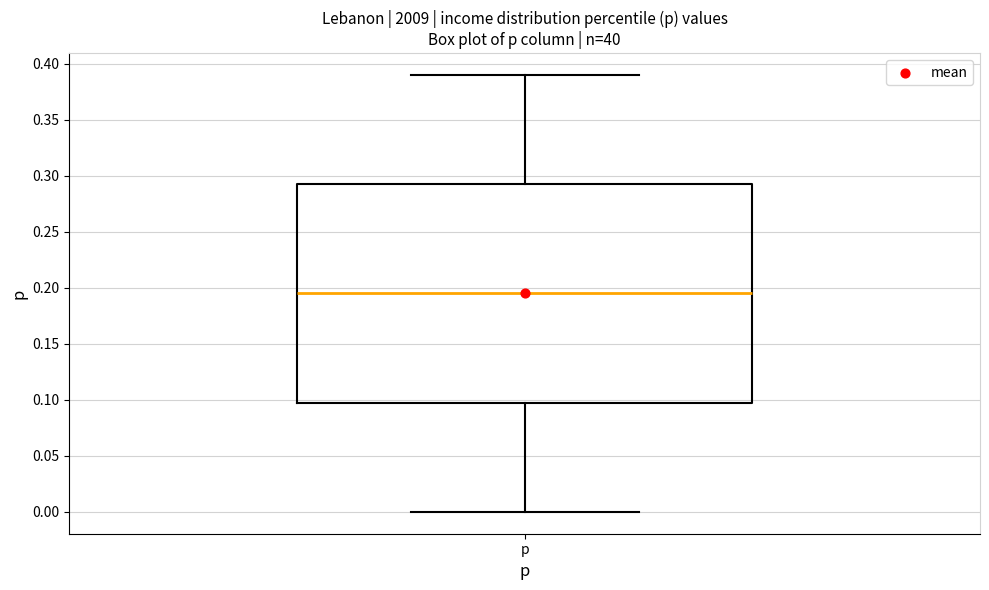

Read this box plot against the y-axis: the position of the median line, the range covered by the box, and the ends of both whiskers. The values are not printed on the chart, so give them approximately, as read against the axis.

median 0.195, box 0.100 to 0.295, whiskers 0.000 to 0.390